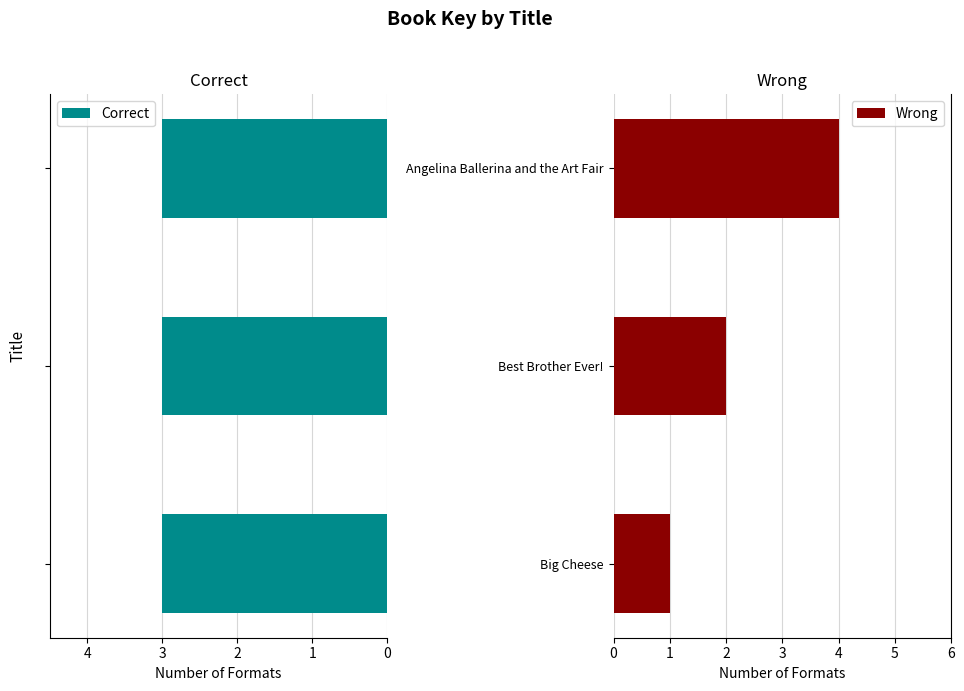

Which category has the highest value in the Wrong series?

Angelina Ballerina and the Art Fair